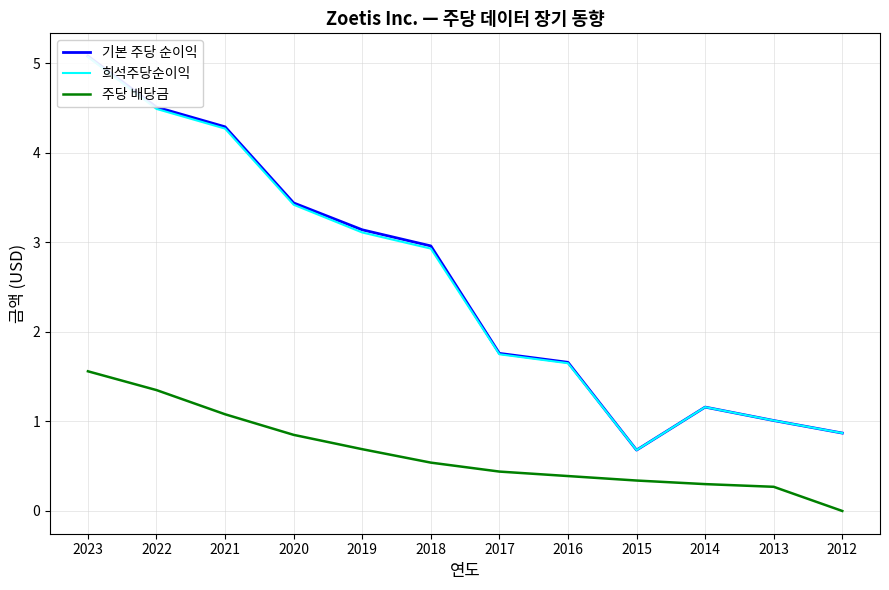

True or false: 주당 배당금 has more than 0 points higher than both neighbors.

False